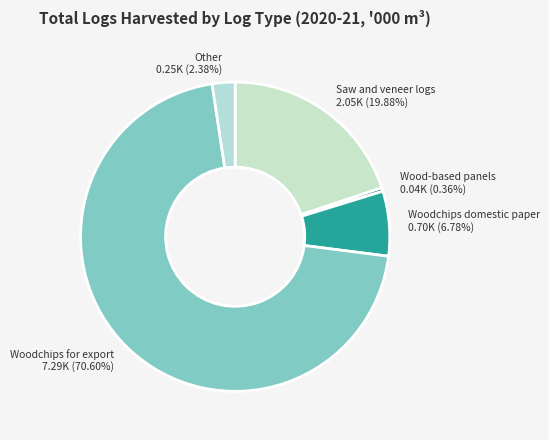

True or false: Wood-based panels accounts for 0% of the total.

True